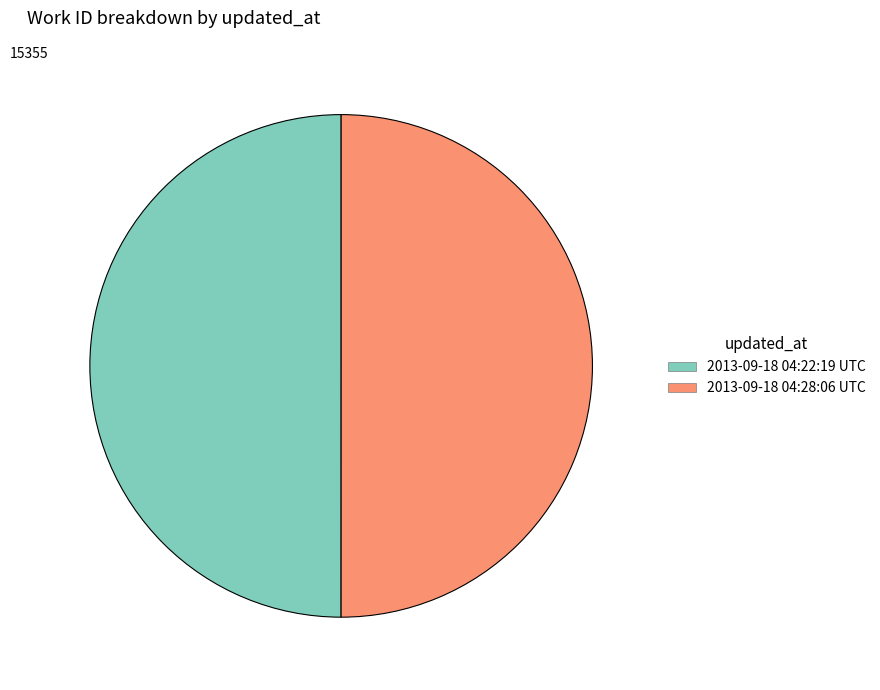

Is it true that 2013-09-18 04:28:06 UTC is 50% of the pie?

True